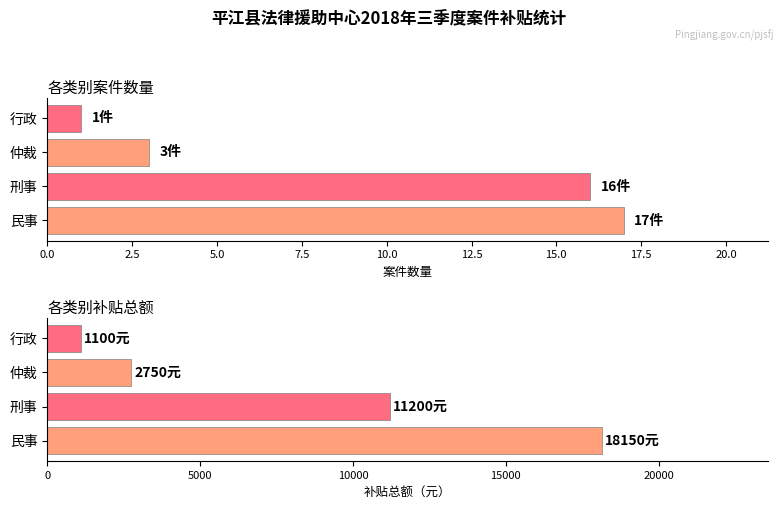

How many data points in 案件数量 are above 16?

1